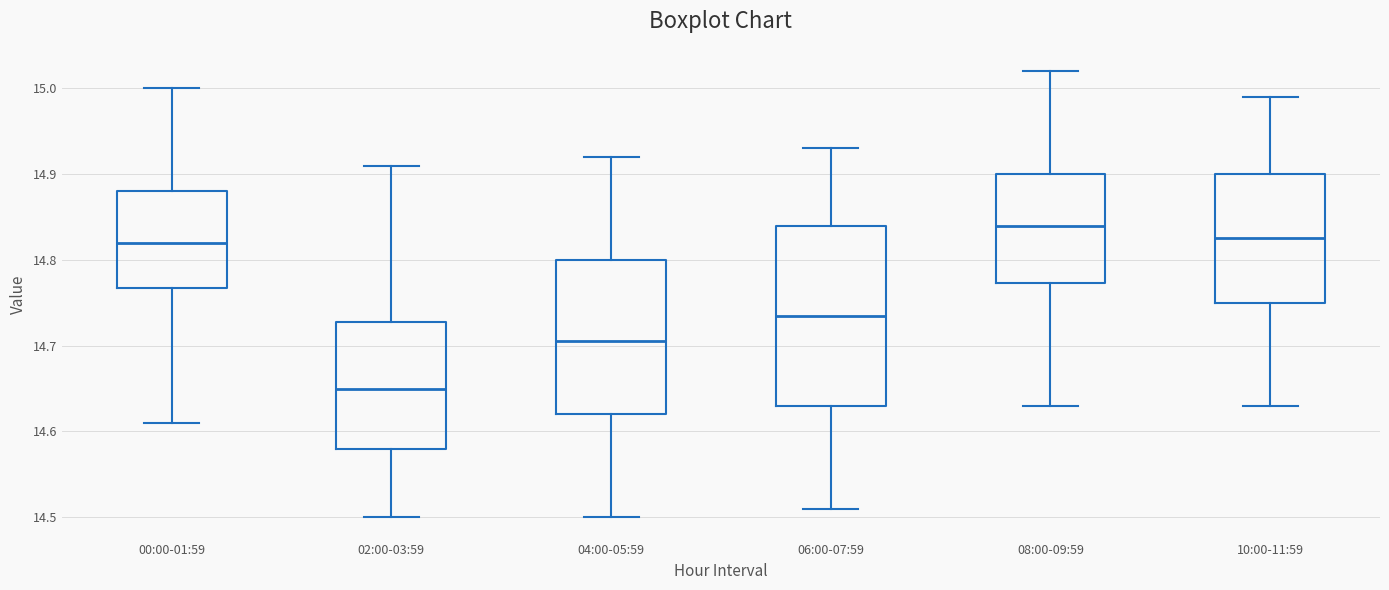

Which box has the highest median line?

08:00-09:59